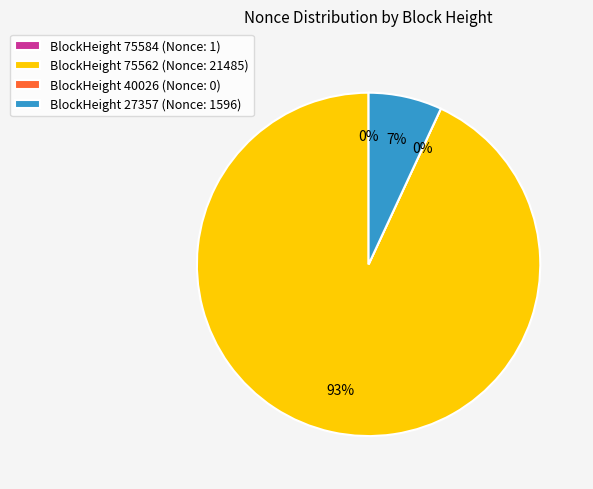

Which has a higher value, 75584 or 40026?

75584